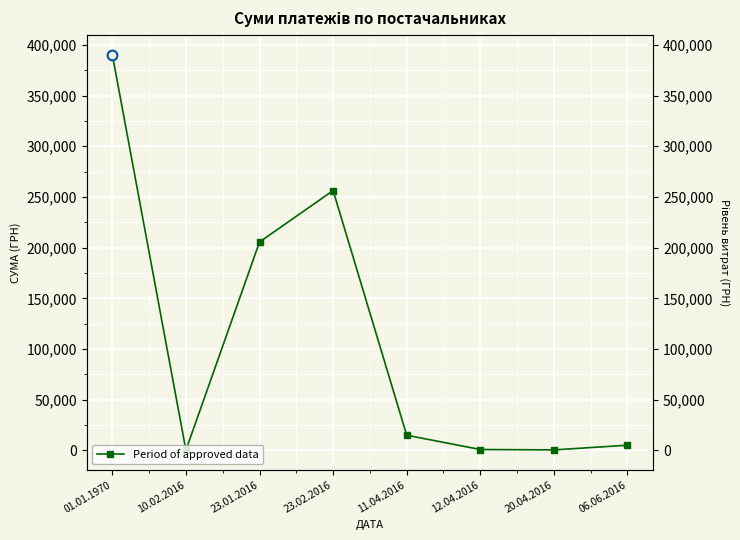

What is the change in value from 10.02.2016 to 23.01.2016?

+205389.8